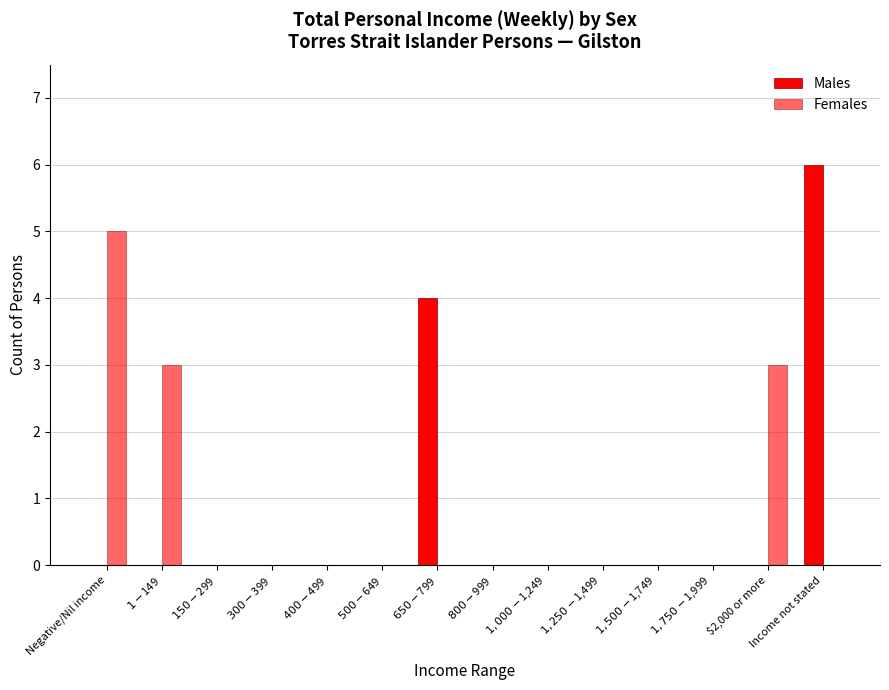

Count the number of data series in this chart.

2